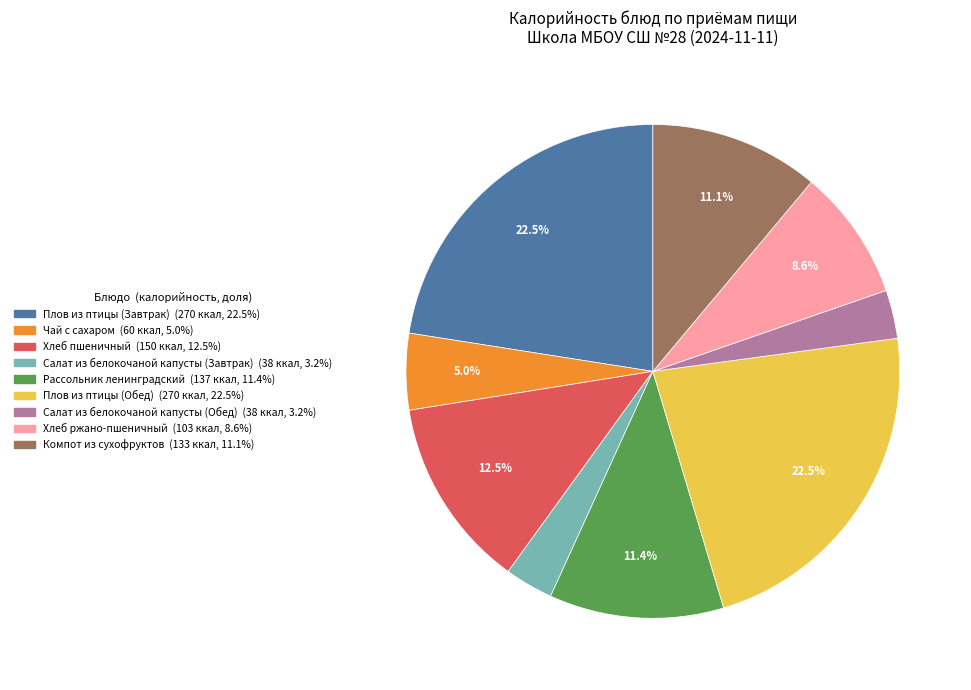

Approximately how many times larger is the value at Салат из белокочаной капусты (Завтрак) compared to Рассольник ленинградский?

0.3